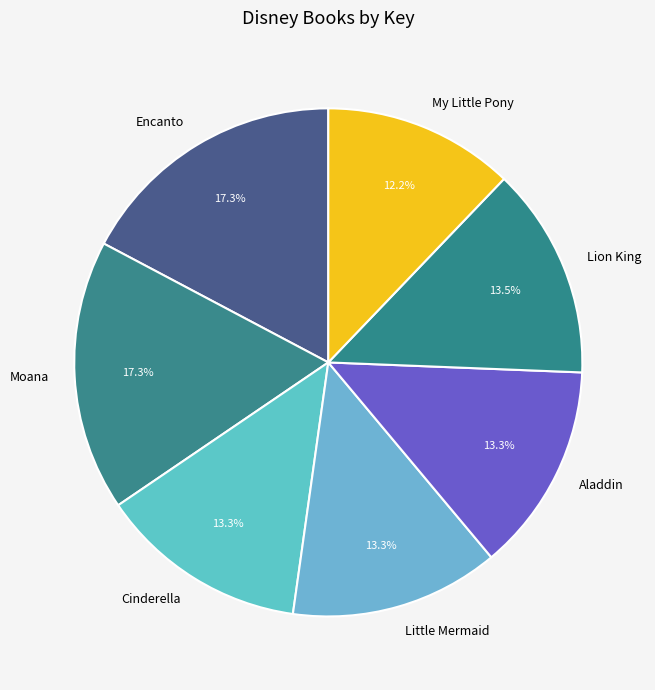

Which category has the smallest portion of the pie?

My Little Pony